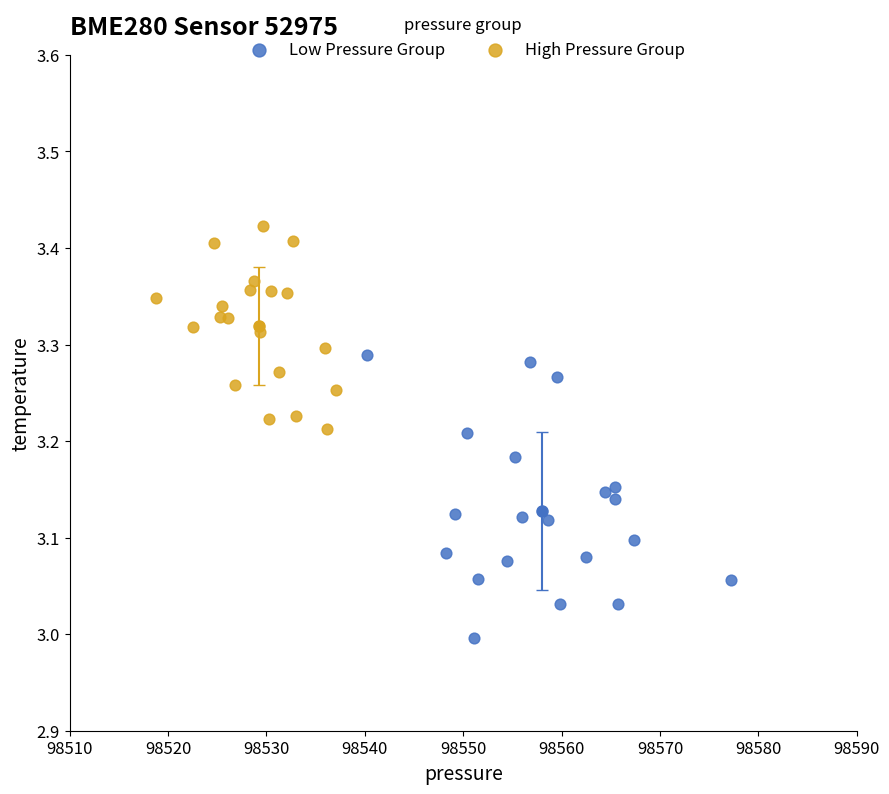

Which series reaches the maximum Y coordinate?

High Pressure Group